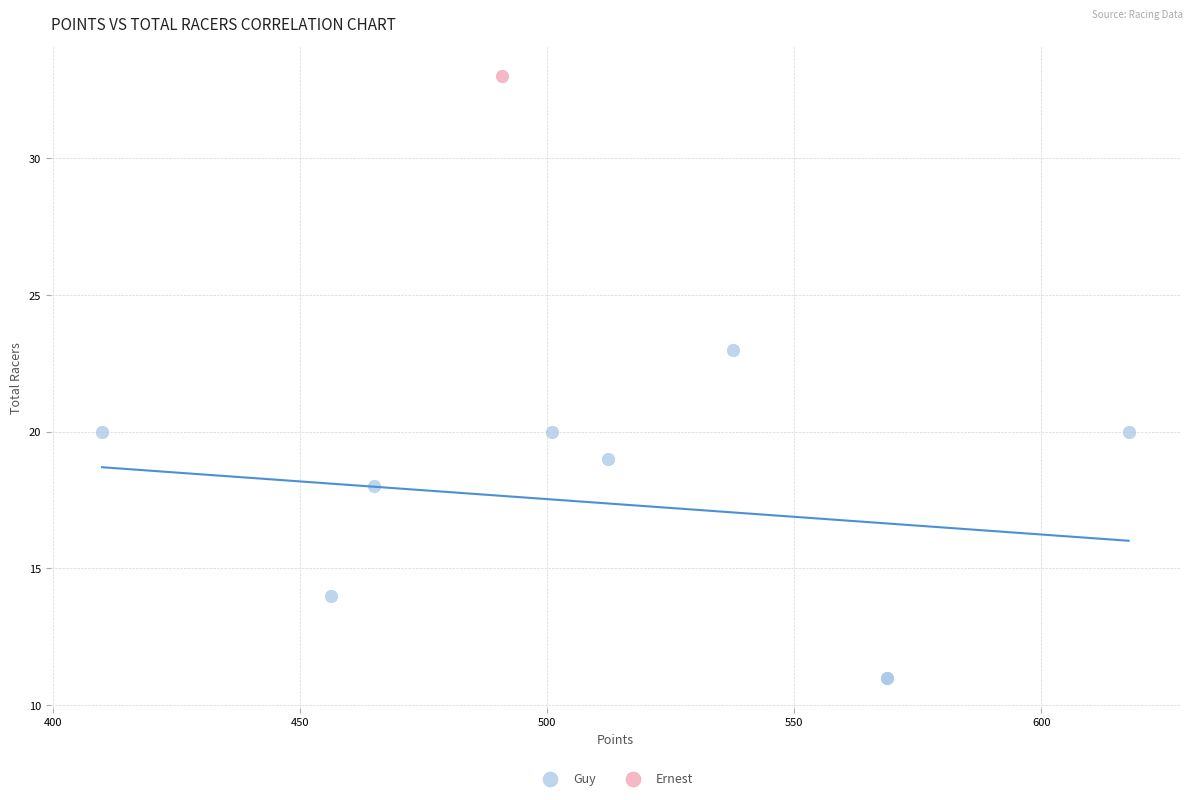

What are all the series names shown in the legend?

Guy, Ernest